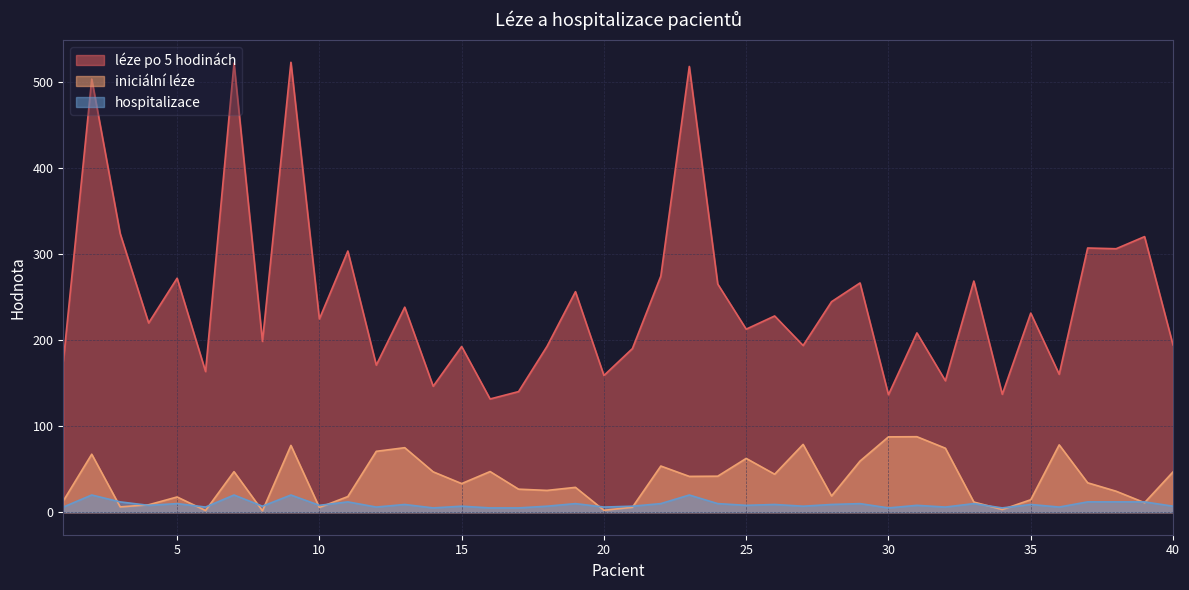

Is the value of léze po 5 hodinách at 5 greater than the value of iniciální léze at 38?

Yes